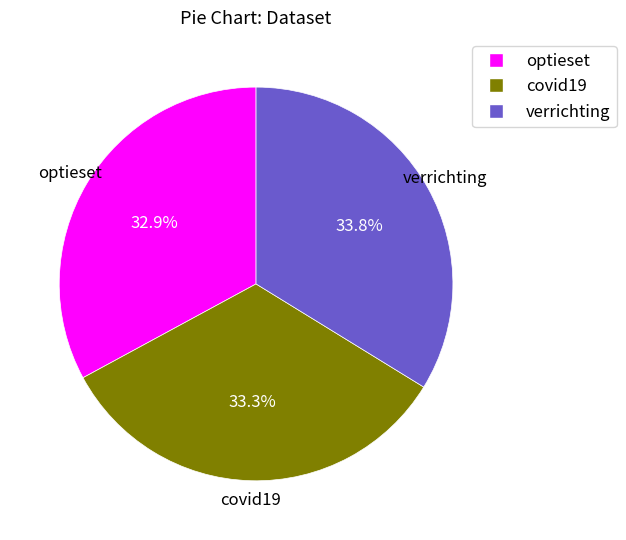

Is it true that verrichting is 34% of the pie?

True